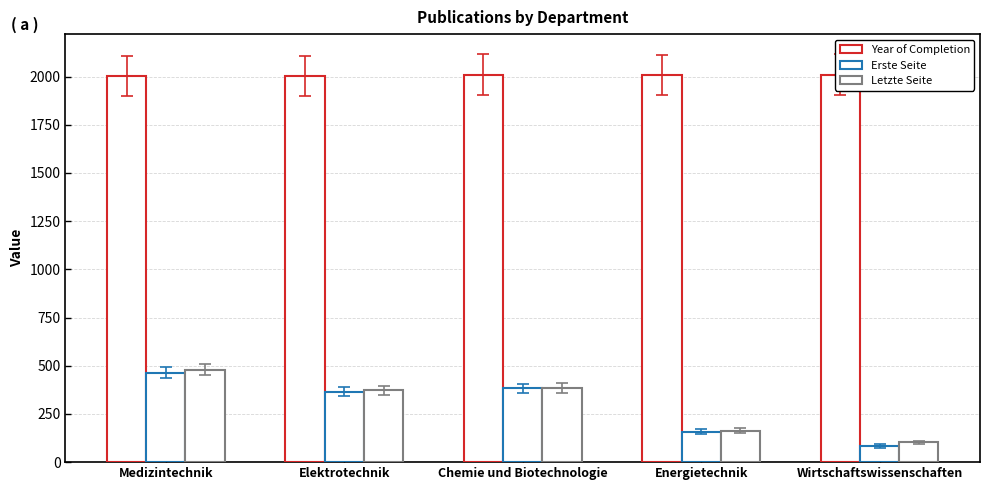

At how many categories does at least one series exceed 504?

5